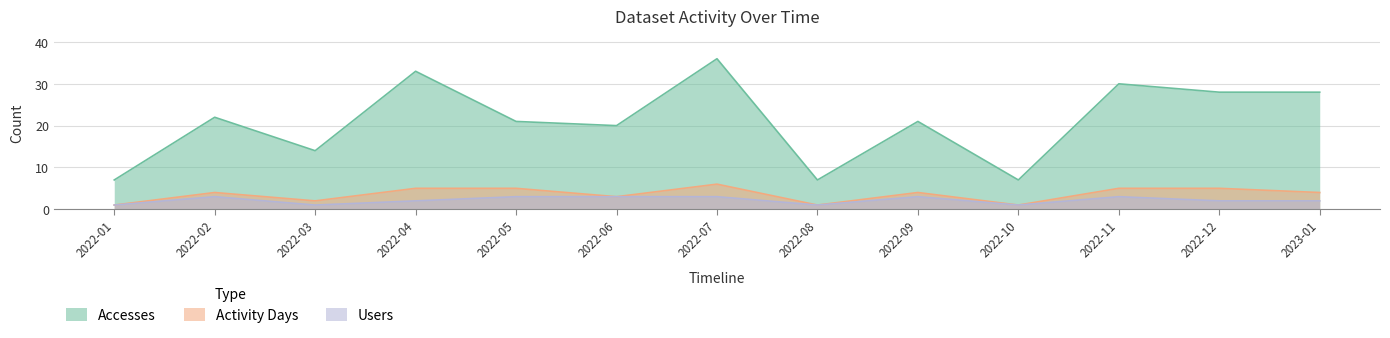

Reading left to right, extract all data points from this chart.

Accesses: 7	22	14	33	21	20	36	7	21	7	30	28	28
Activity Days: 1	4	2	5	5	3	6	1	4	1	5	5	4
Users: 1	3	1	2	3	3	3	1	3	1	3	2	2